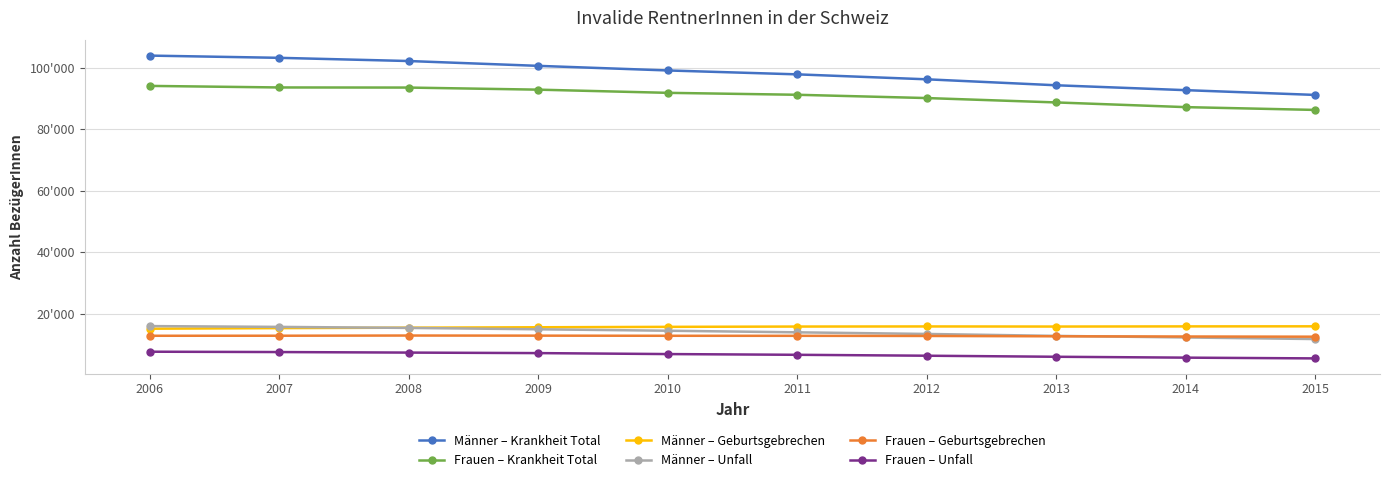

Reading left to right, transcribe all the data shown in this chart.

Männer – Krankheit Total: 103884	103160	102120	100552	99058	97789	96182	94242	92655	91106
Frauen – Krankheit Total: 94040	93533	93498	92820	91787	91158	90091	88666	87144	86234
Männer – Geburtsgebrechen: 15159	15355	15501	15629	15765	15863	15898	15862	15914	15936
Männer – Unfall: 16014	15753	15419	14972	14507	13987	13461	12831	12317	11801
Frauen – Geburtsgebrechen: 12868	12882	12945	12907	12864	12850	12806	12693	12629	12567
Frauen – Unfall: 7692	7579	7405	7237	6924	6686	6389	6047	5762	5517